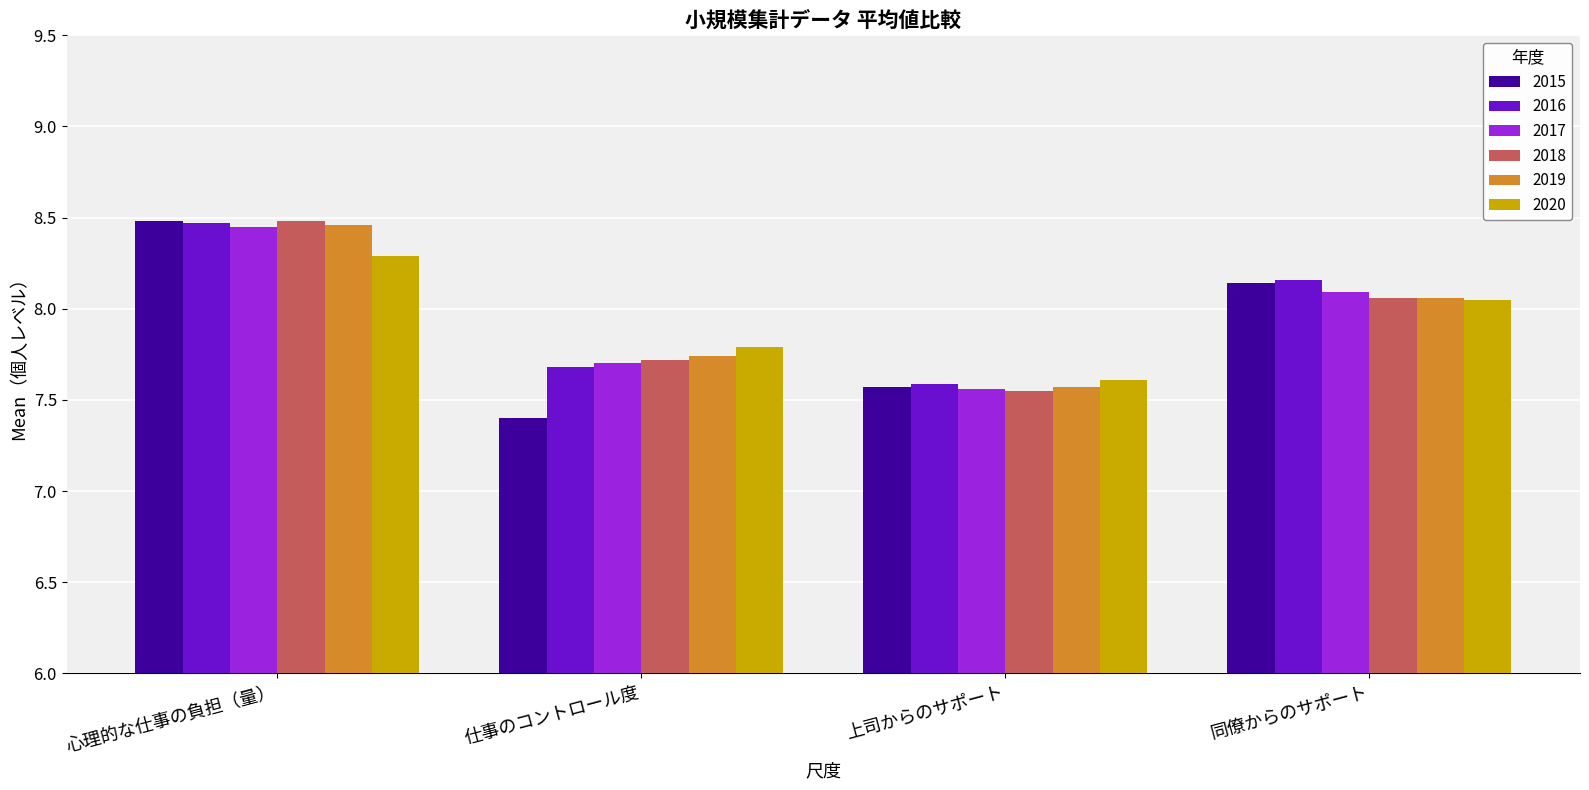

Which series has the widest spread of values?

2015